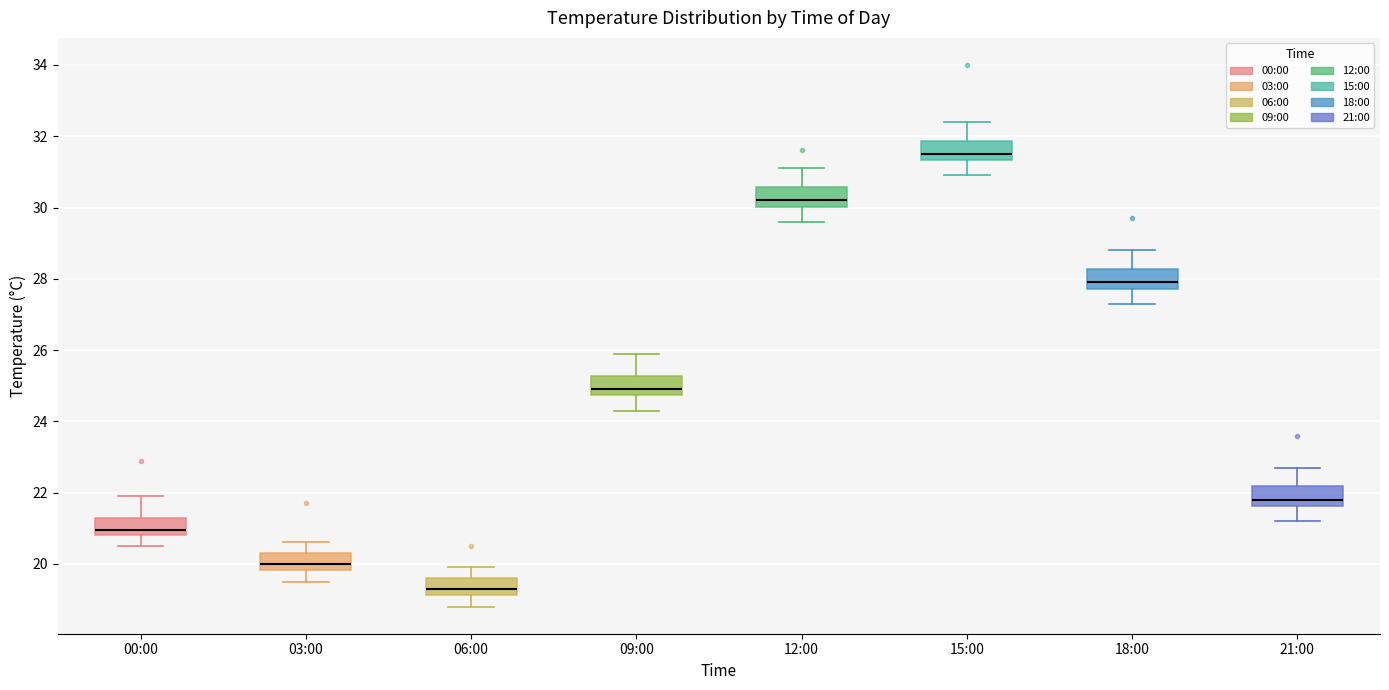

Reading left to right, read every box against the y-axis: the position of its median line, the range the box covers, and the ends of its whiskers. The values are not printed on the chart, so give them approximately, as read against the axis.

00:00: median 21.0, box 20.8 to 21.2, whiskers 20.6 to 22.0
03:00: median 20.0, box 19.8 to 20.4, whiskers 19.6 to 20.6
06:00: median 19.4, box 19.2 to 19.6, whiskers 18.8 to 20.0
09:00: median 25.0, box 24.8 to 25.2, whiskers 24.4 to 26.0
12:00: median 30.2, box 30.0 to 30.6, whiskers 29.6 to 31.2
15:00: median 31.6, box 31.4 to 31.8, whiskers 31.0 to 32.4
18:00: median 28.0, box 27.8 to 28.2, whiskers 27.4 to 28.8
21:00: median 21.8, box 21.6 to 22.2, whiskers 21.2 to 22.8